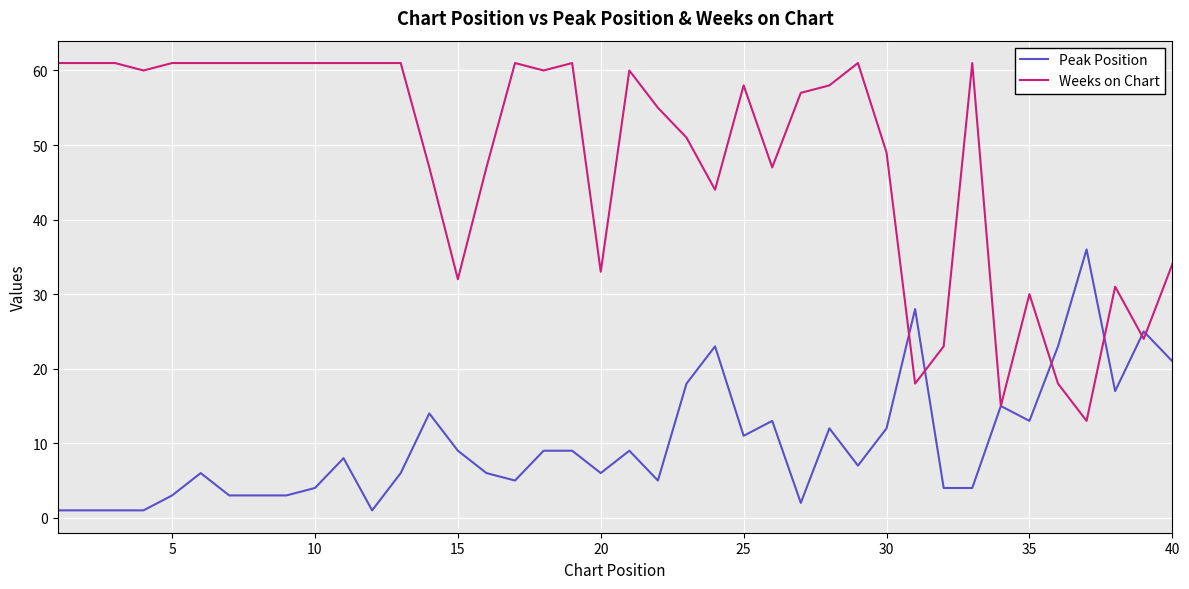

What is the maximum value for Weeks on Chart?

61